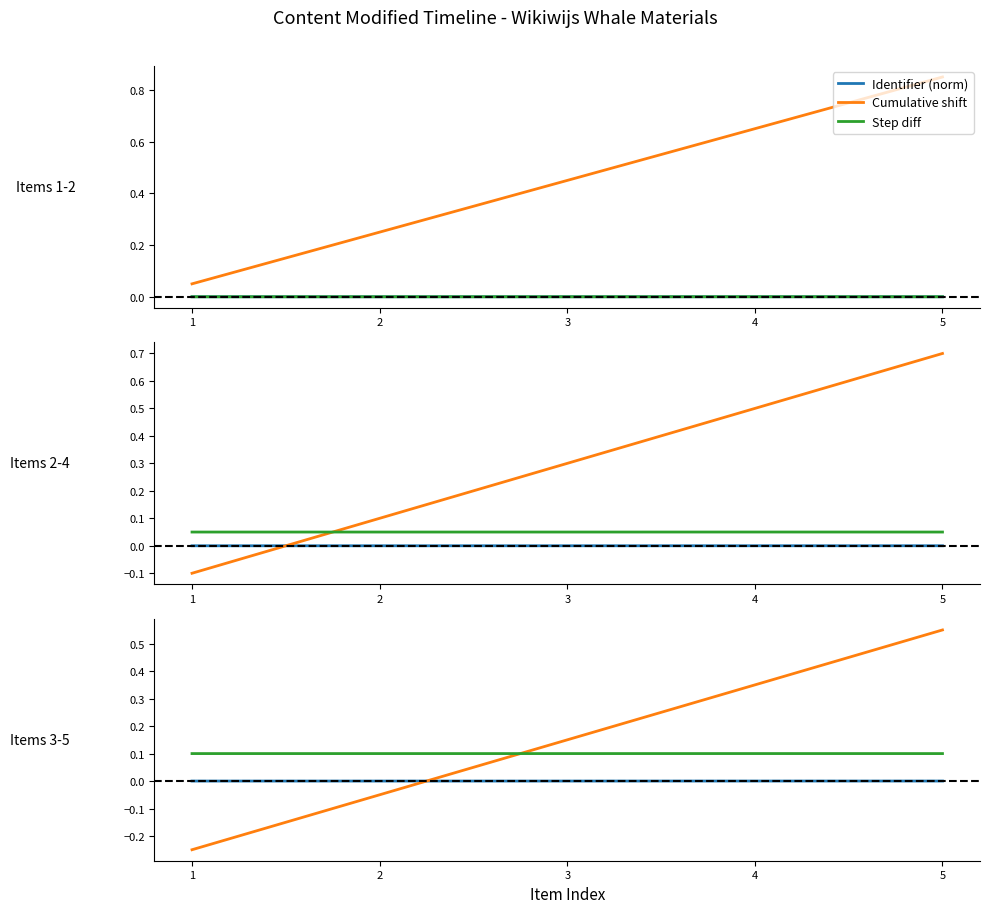

Does the chart have visible grid lines?

No